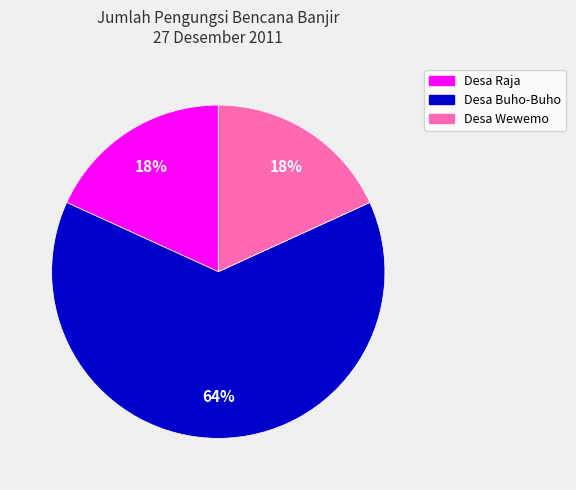

To the nearest percent, what is the average slice percentage?

33%